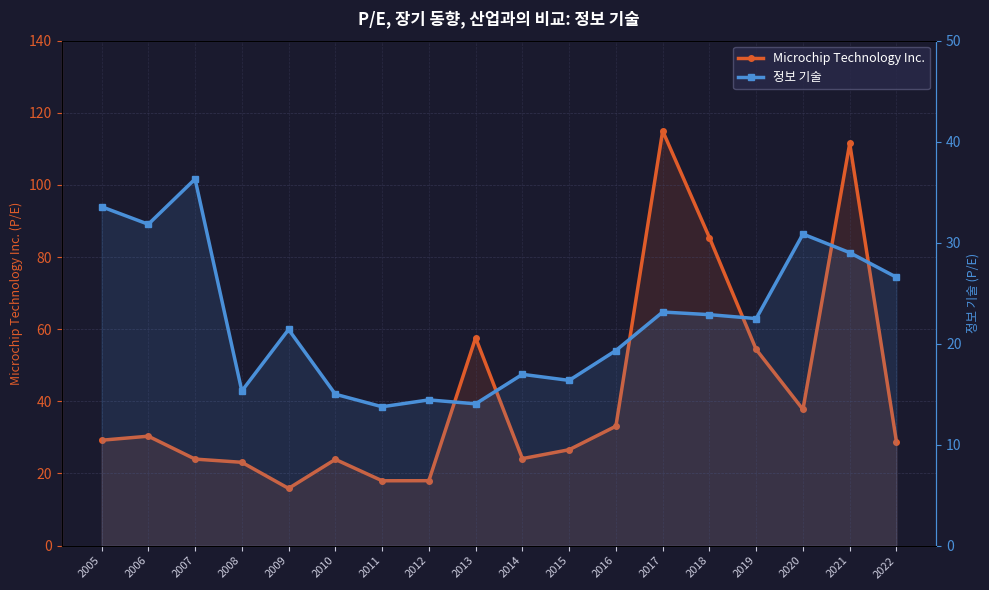

What is the maximum value shown in the chart?

115.0